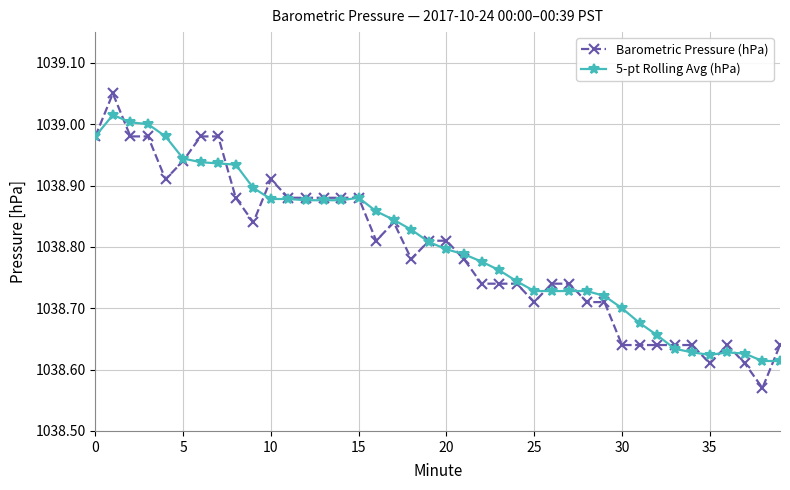

List the series in order of their peak value, lowest first.

5-pt Rolling Avg (hPa), Barometric Pressure (hPa)